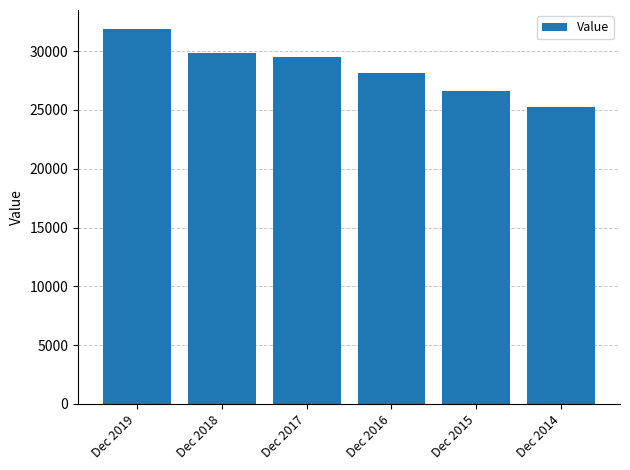

Rank the categories by value from lowest to highest.

Dec 2014, Dec 2015, Dec 2016, Dec 2017, Dec 2018, Dec 2019